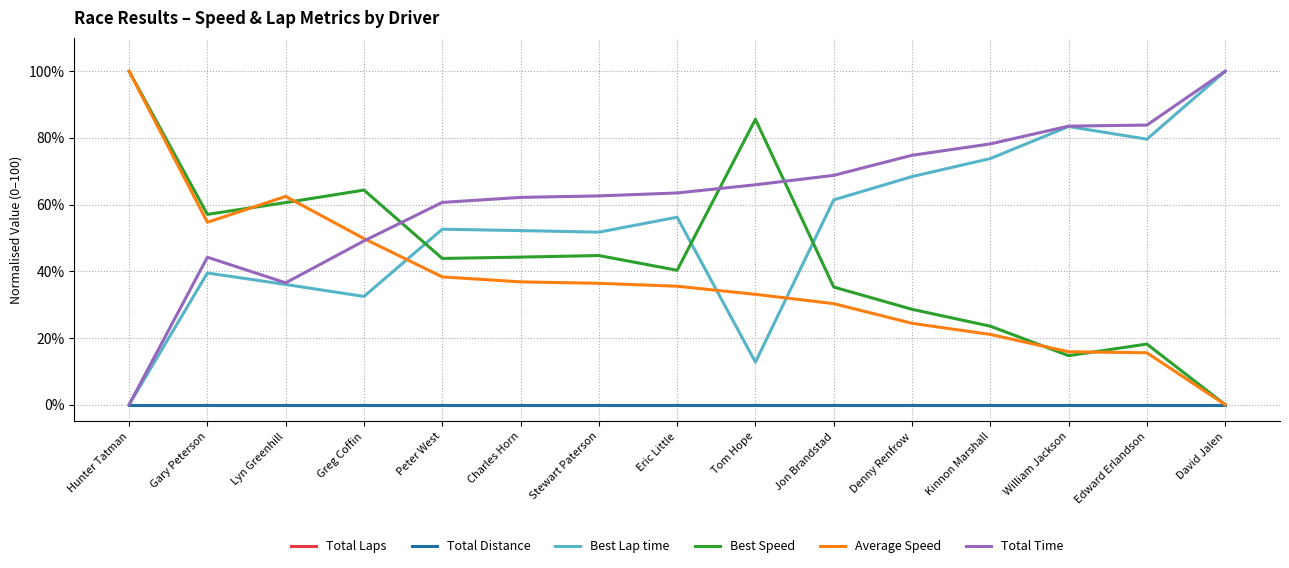

Does the chart display data point markers on the line(s)?

No